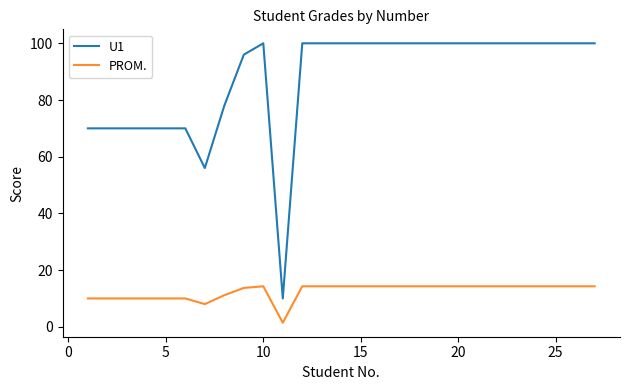

Is this an area chart (filled region under the line)?

No